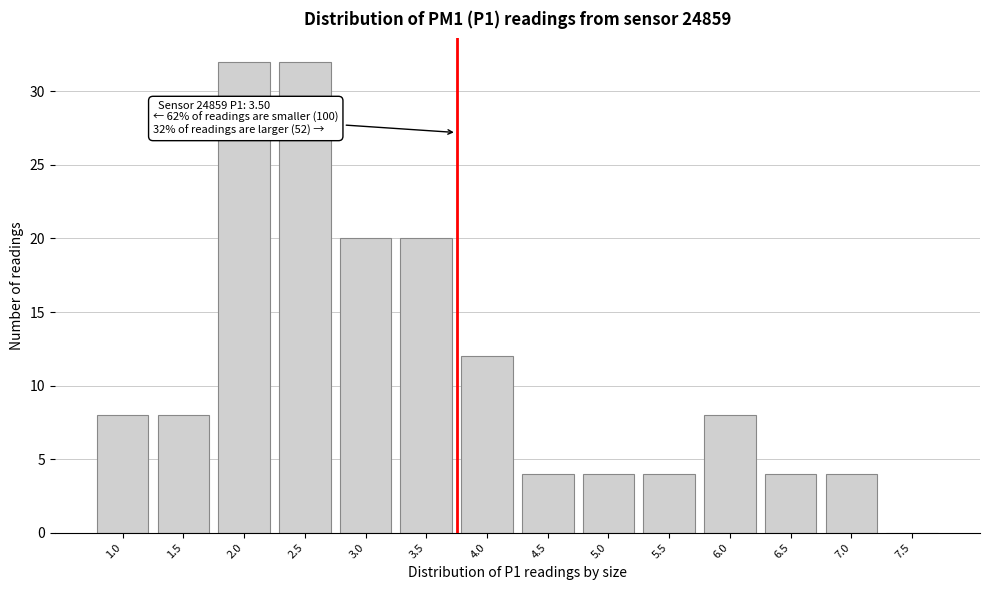

Reading left to right, transcribe all the data shown in this chart.

1.0=8	1.5=8	2.0=32	2.5=32	3.0=20	3.5=20	4.0=12	4.5=4	5.0=4	5.5=4	6.0=8	6.5=4	7.0=4	7.5=0